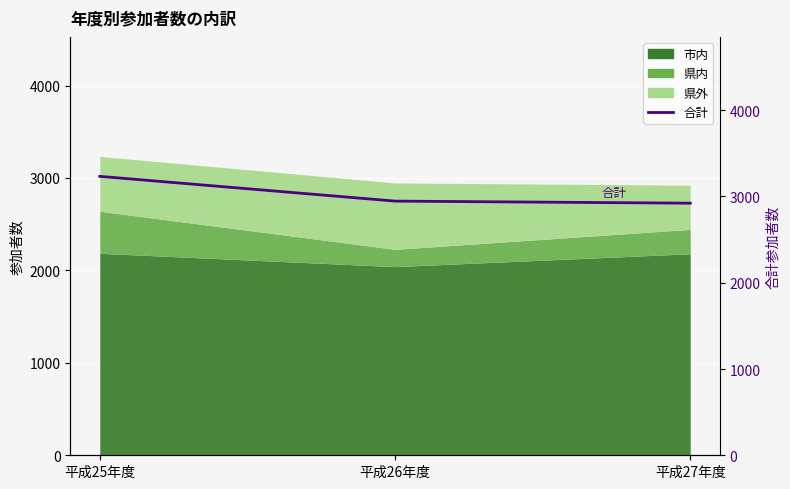

How many categories are shown in the chart?

3